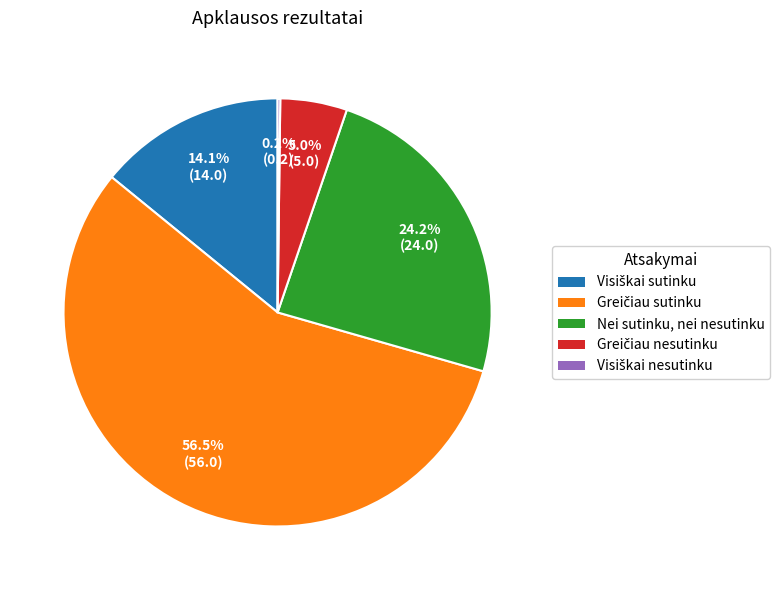

What percentage do Visiškai nesutinku and Greičiau nesutinku together represent?

5.2%